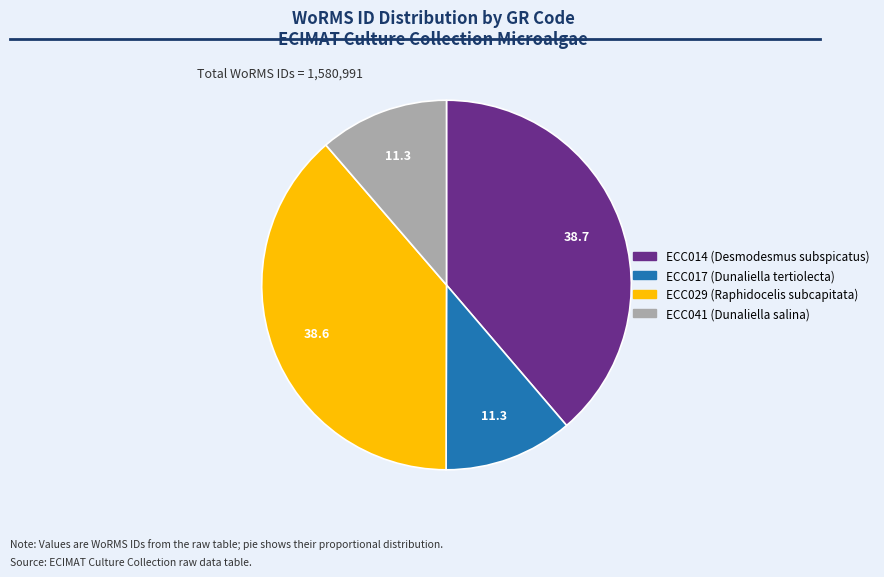

Does ECC017 (Dunaliella tertiolecta) account for over 50% of the chart?

No